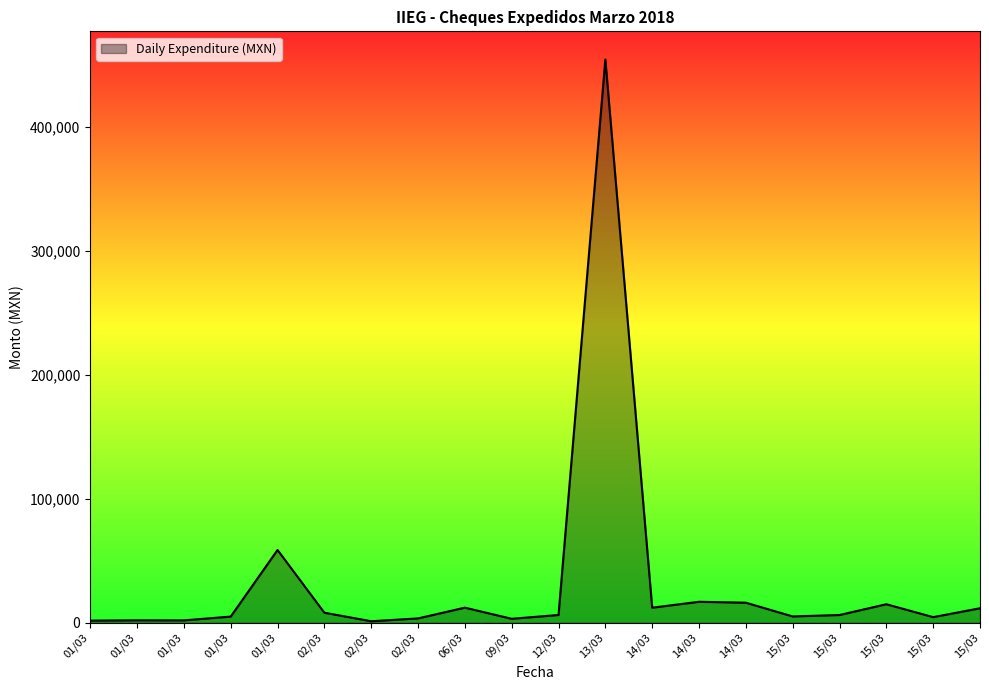

How many lines are shown in the chart?

1